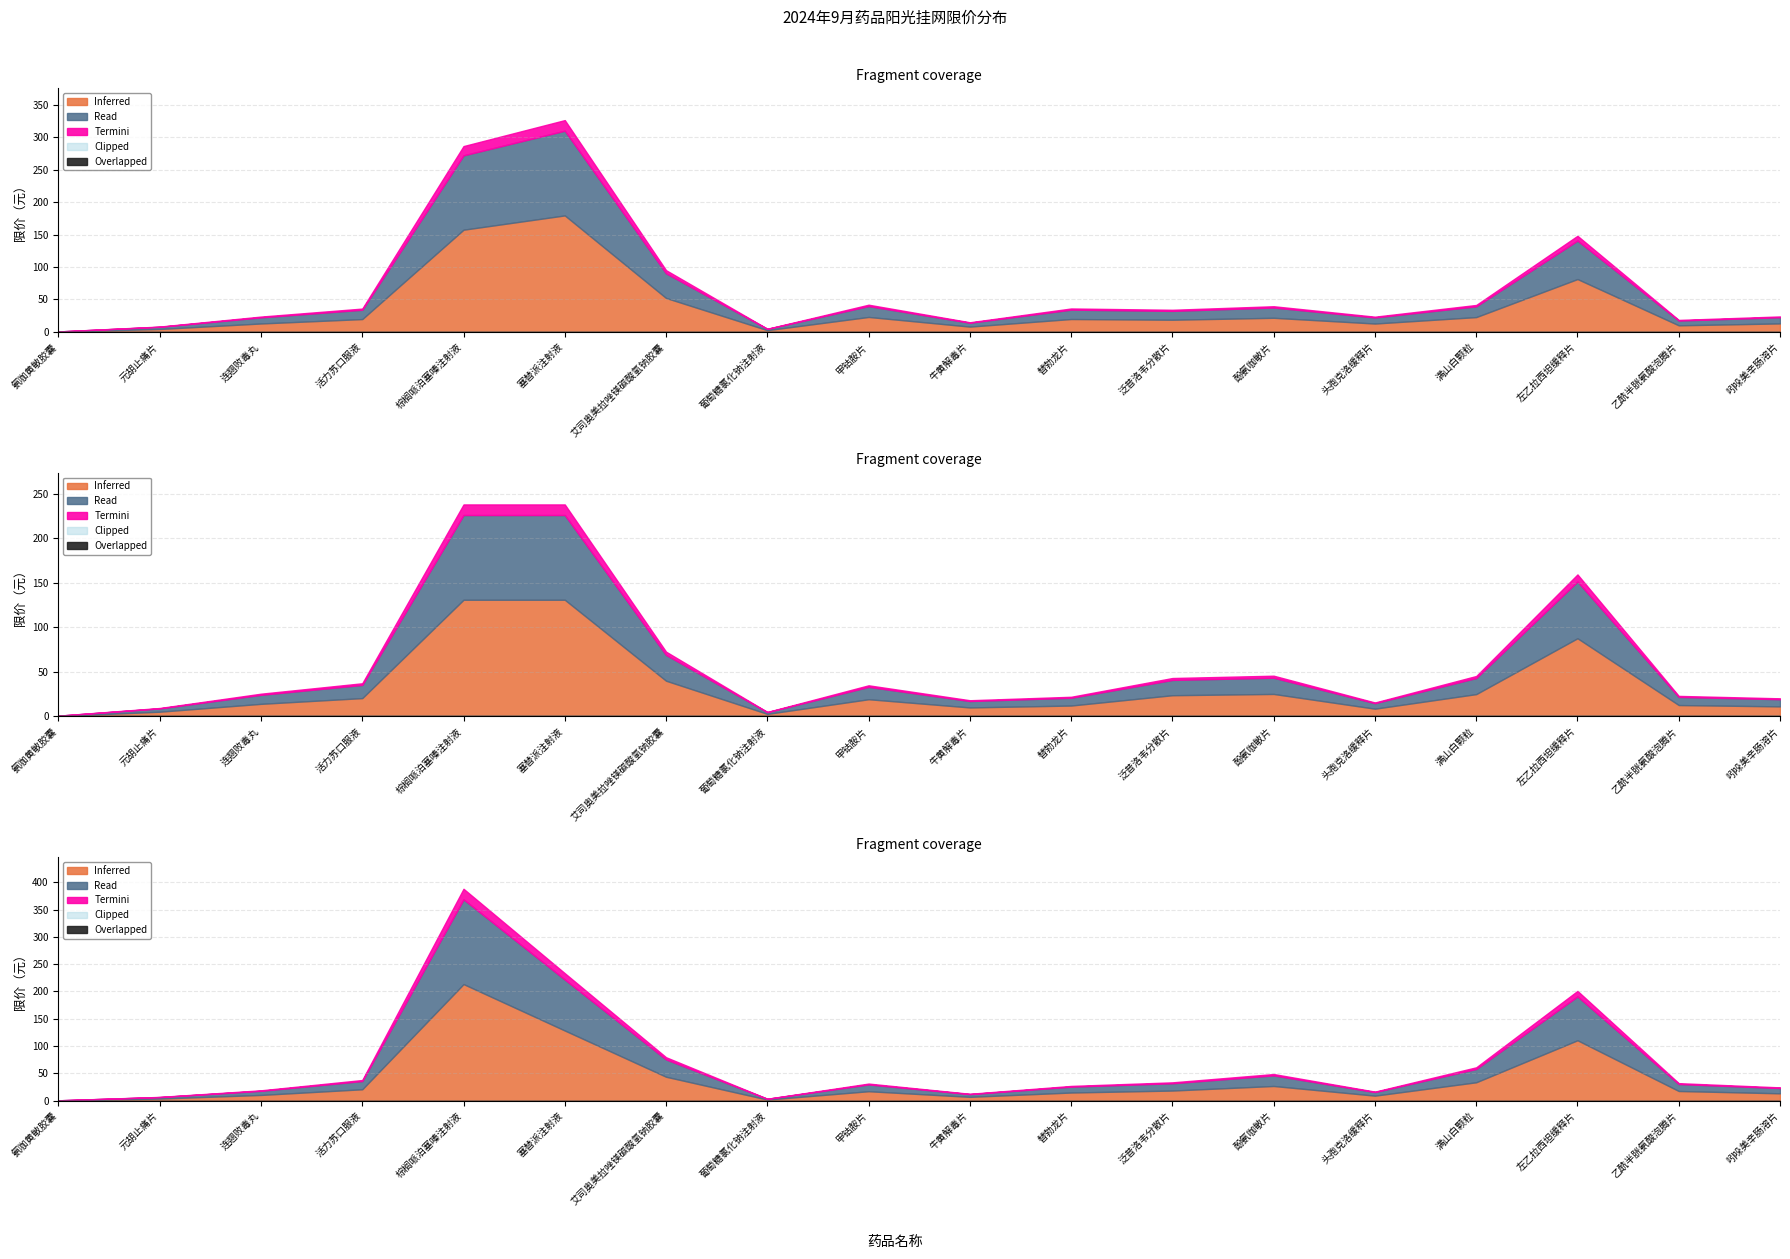

What is the change in value from 连翘败毒丸 to 甲钴胺片?

+10.5